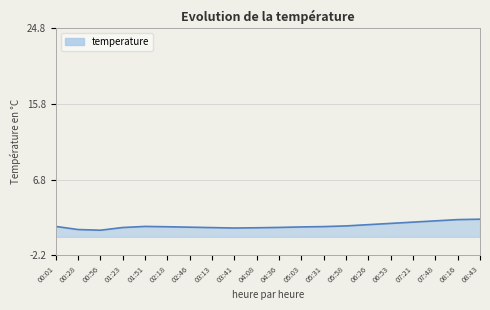

Approximately how many times larger is the value at 01:51 compared to 08:43?

0.6